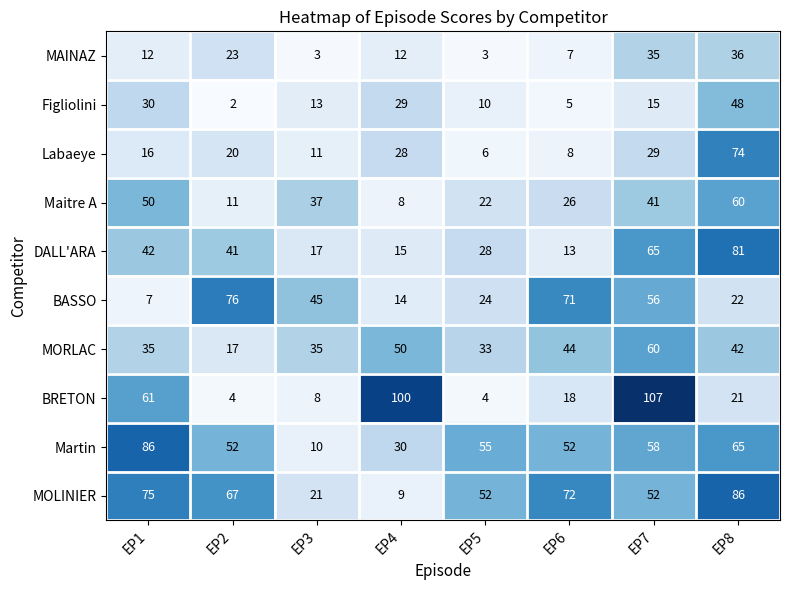

Which series has the widest spread of values?

BRETON